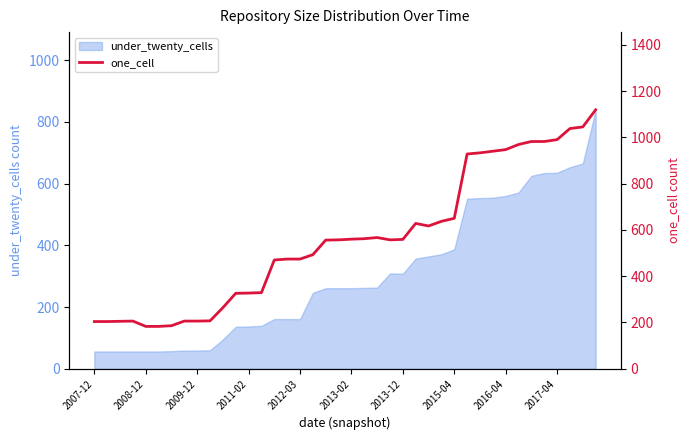

What is the highest value of the under_twenty_cells series?

839